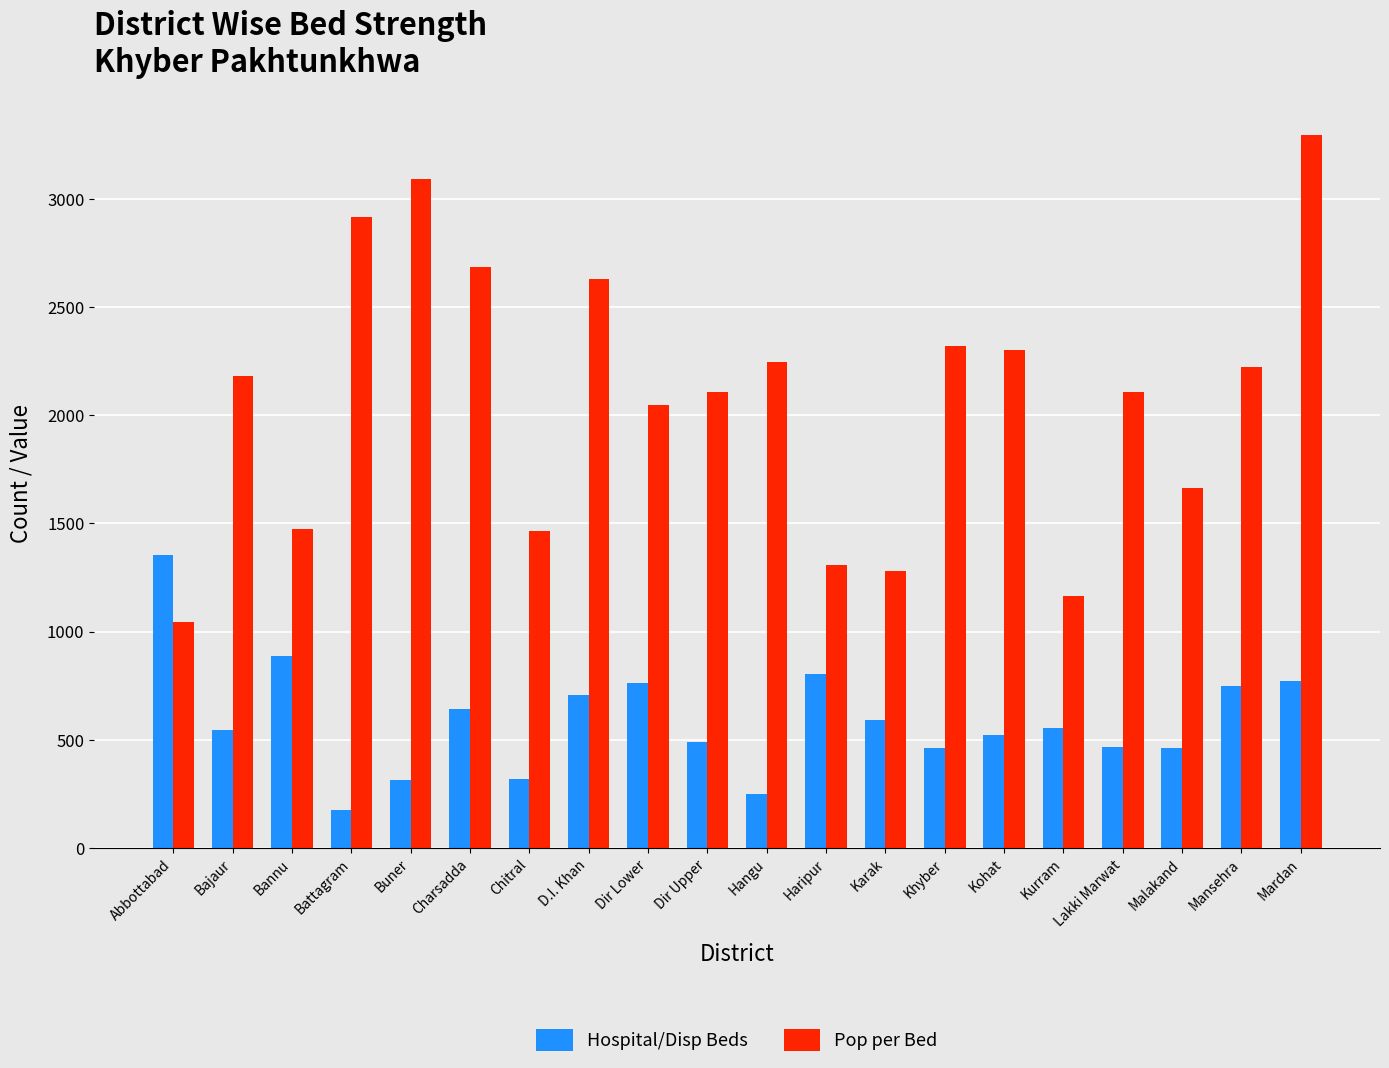

What value does the Pop per Bed series have at Lakki Marwat, to the nearest 10?

2110